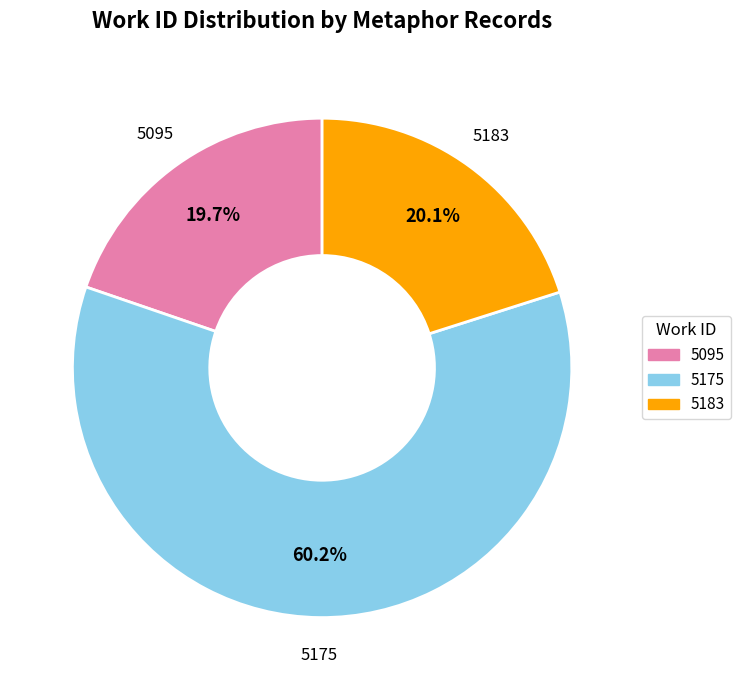

Is there any slice that represents more than half of the pie?

Yes